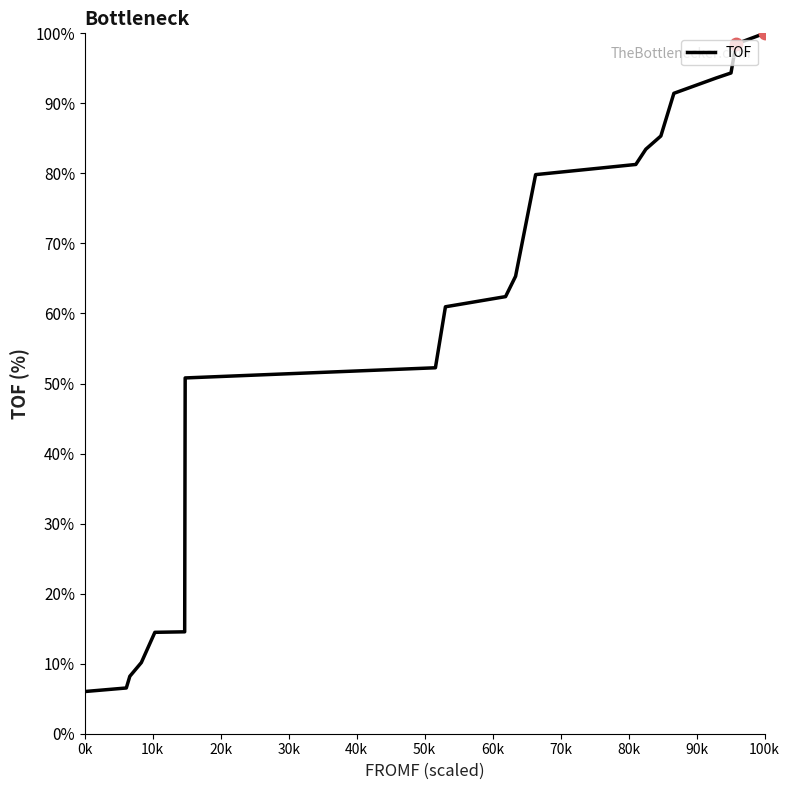

What is the maximum value shown in the chart?

100.0